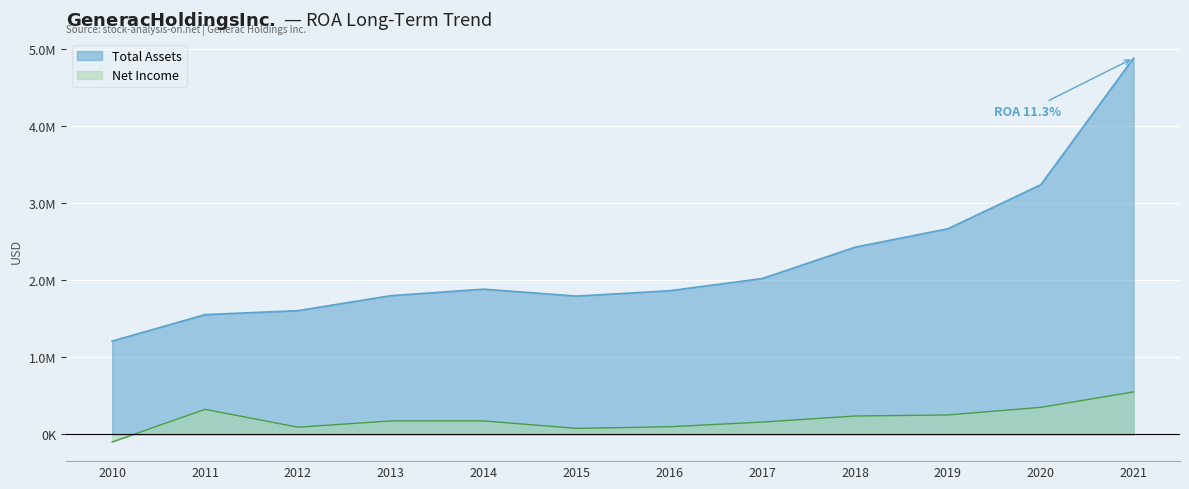

List the labels in order of value, largest first.

2021, 2020, 2019, 2018, 2017, 2014, 2016, 2013, 2015, 2012, 2011, 2010